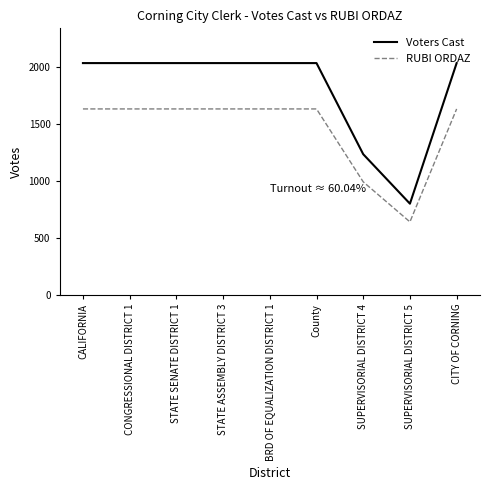

Does the chart have visible grid lines?

No